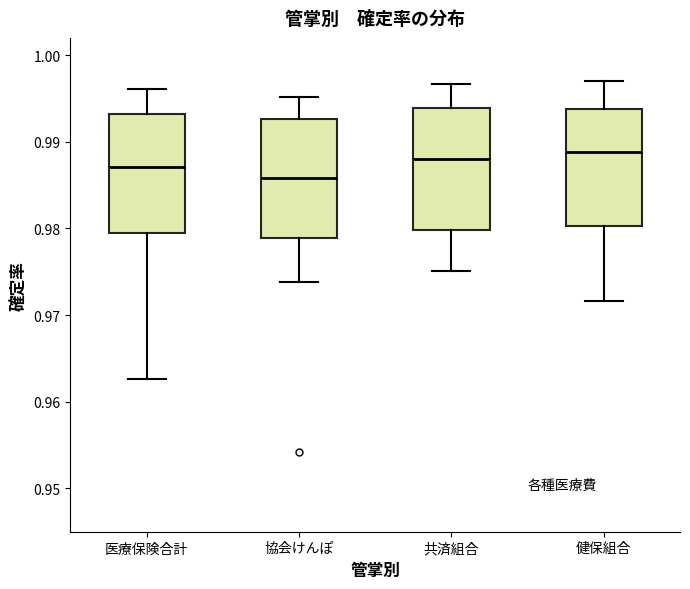

Reading left to right, transcribe this box plot: for each box, give where its median line is, the range the box spans, and where its two whiskers end, as read against the y-axis. The values are not printed on the chart, so give them approximately, as read against the axis.

医療保険合計: median 0.987, box 0.979 to 0.993, whiskers 0.963 to 0.996
協会けんぽ: median 0.986, box 0.979 to 0.993, whiskers 0.974 to 0.995
共済組合: median 0.988, box 0.980 to 0.994, whiskers 0.975 to 0.997
健保組合: median 0.989, box 0.980 to 0.994, whiskers 0.972 to 0.997